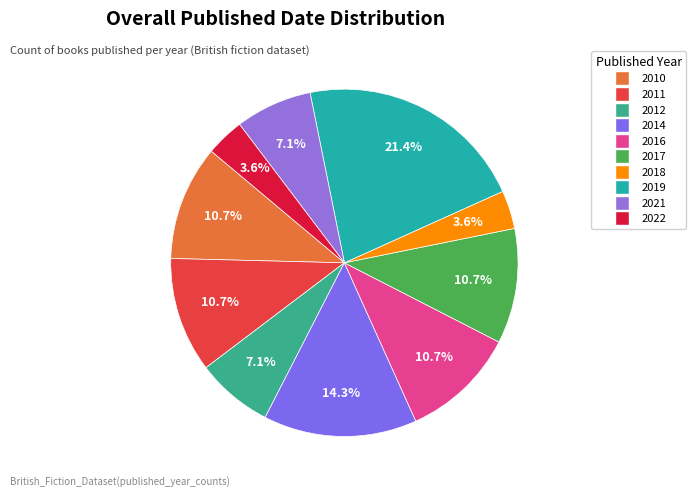

What portion of the pie excludes 2022?

96.4%